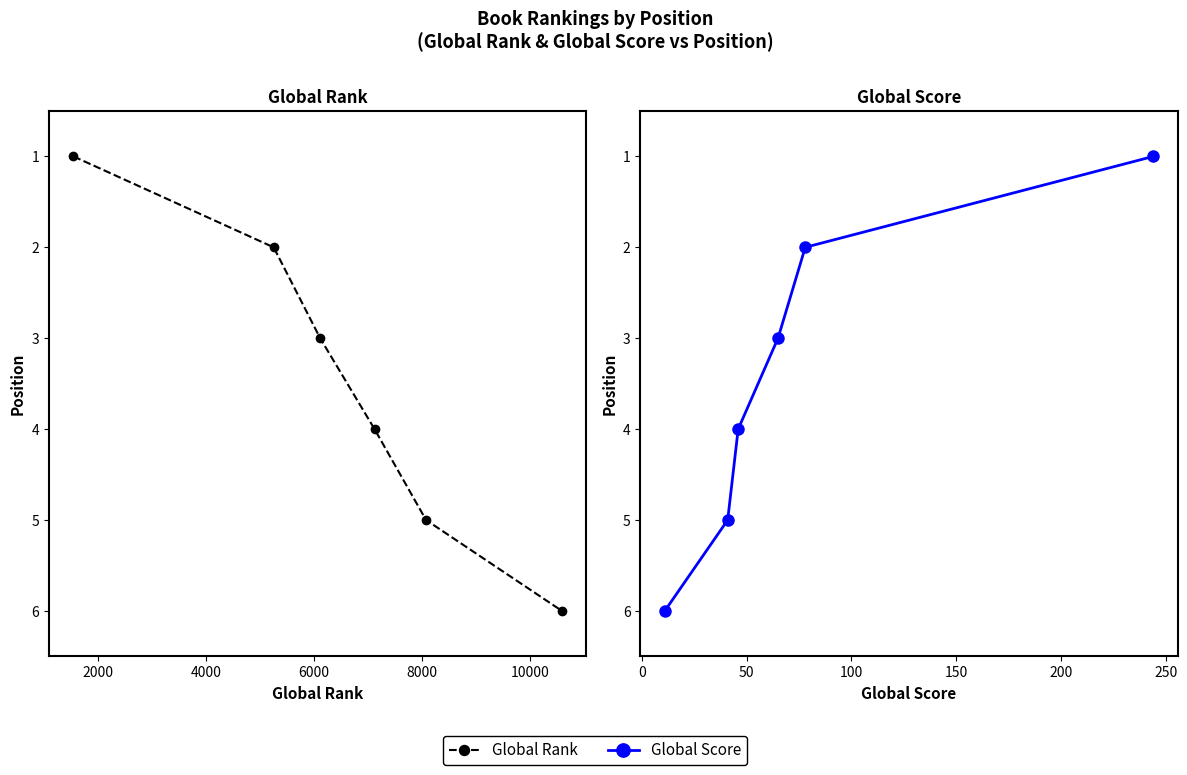

True or false: Global Rank and Global Score intersect in this chart.

False